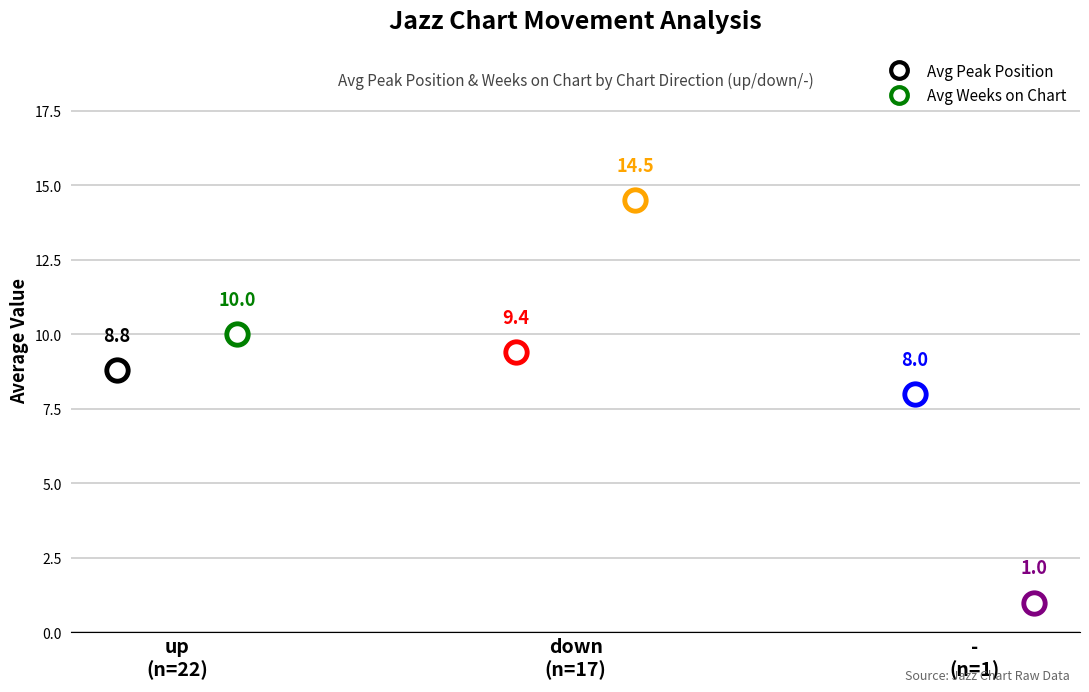

The Avg Peak Position series shows 2.5 at up. True or false?

False